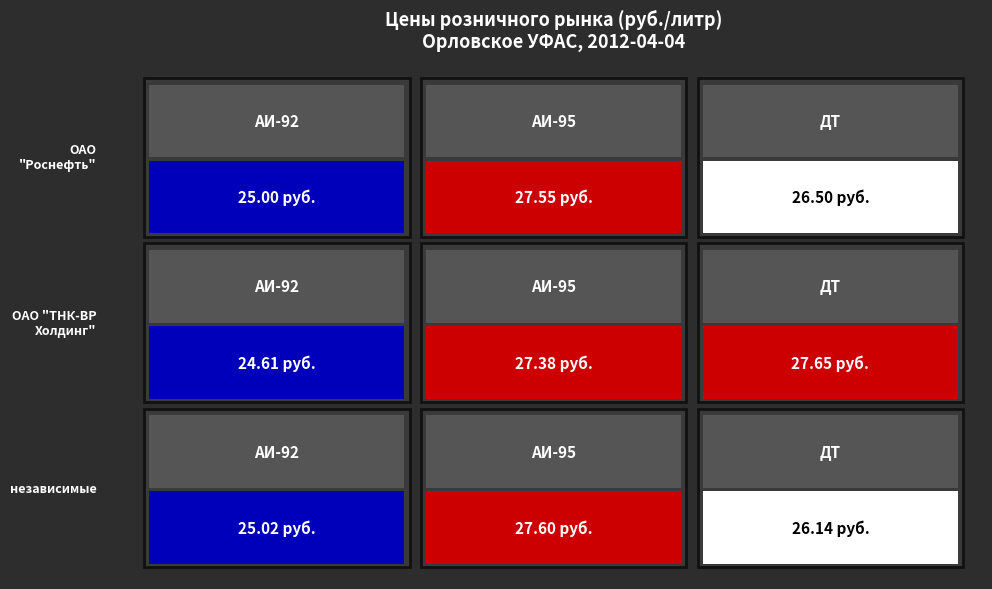

What is the smallest value displayed?

24.6